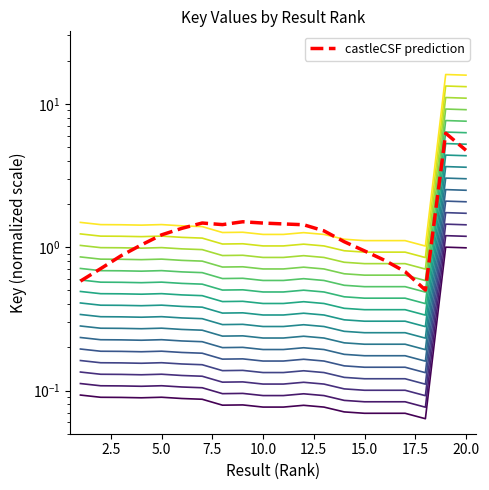

Is this an area chart (filled region under the line)?

No